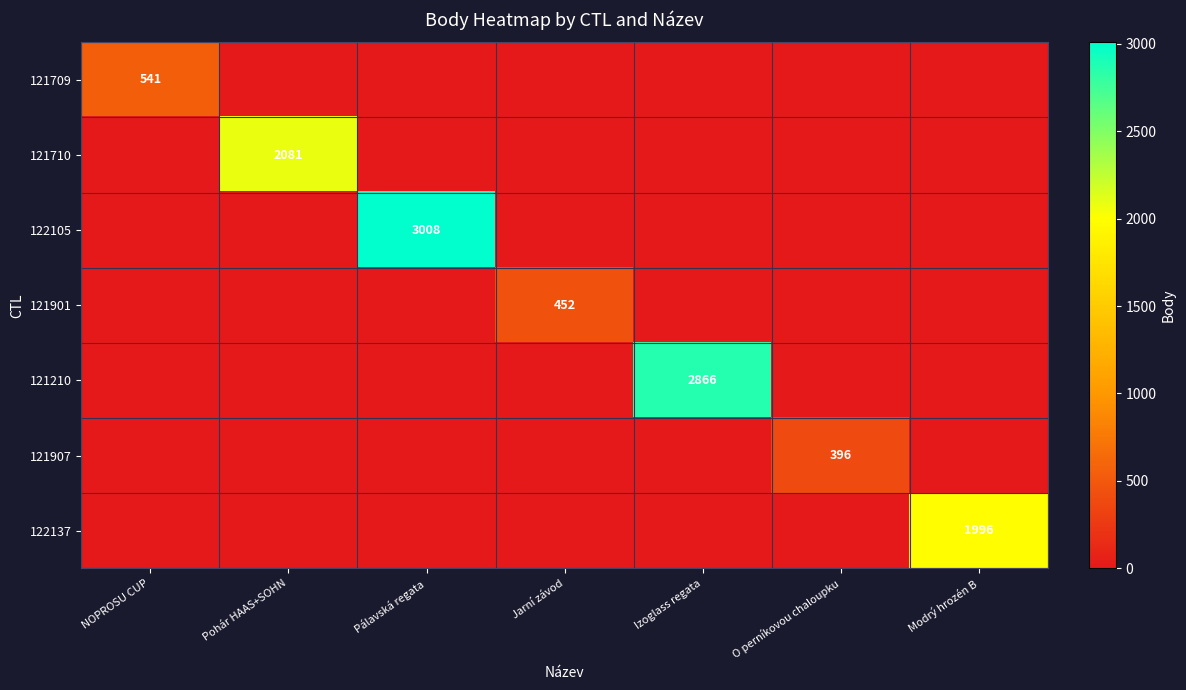

True or false: 121210 has a value of 2866 at Izoglass regata.

True